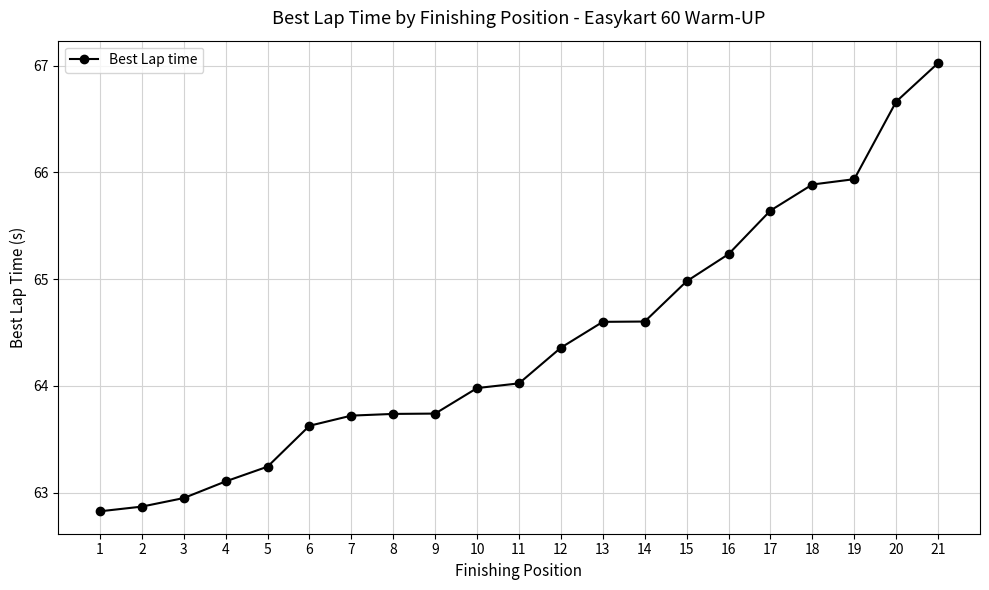

How many data points are above 64?

11